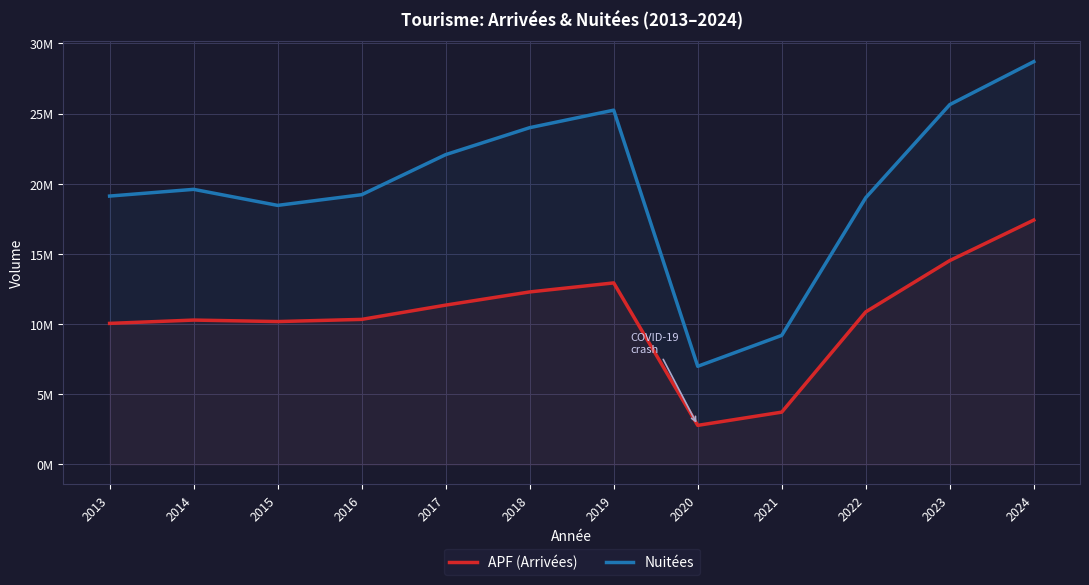

True or false: APF (Arrivées) and Nuitées intersect in this chart.

False